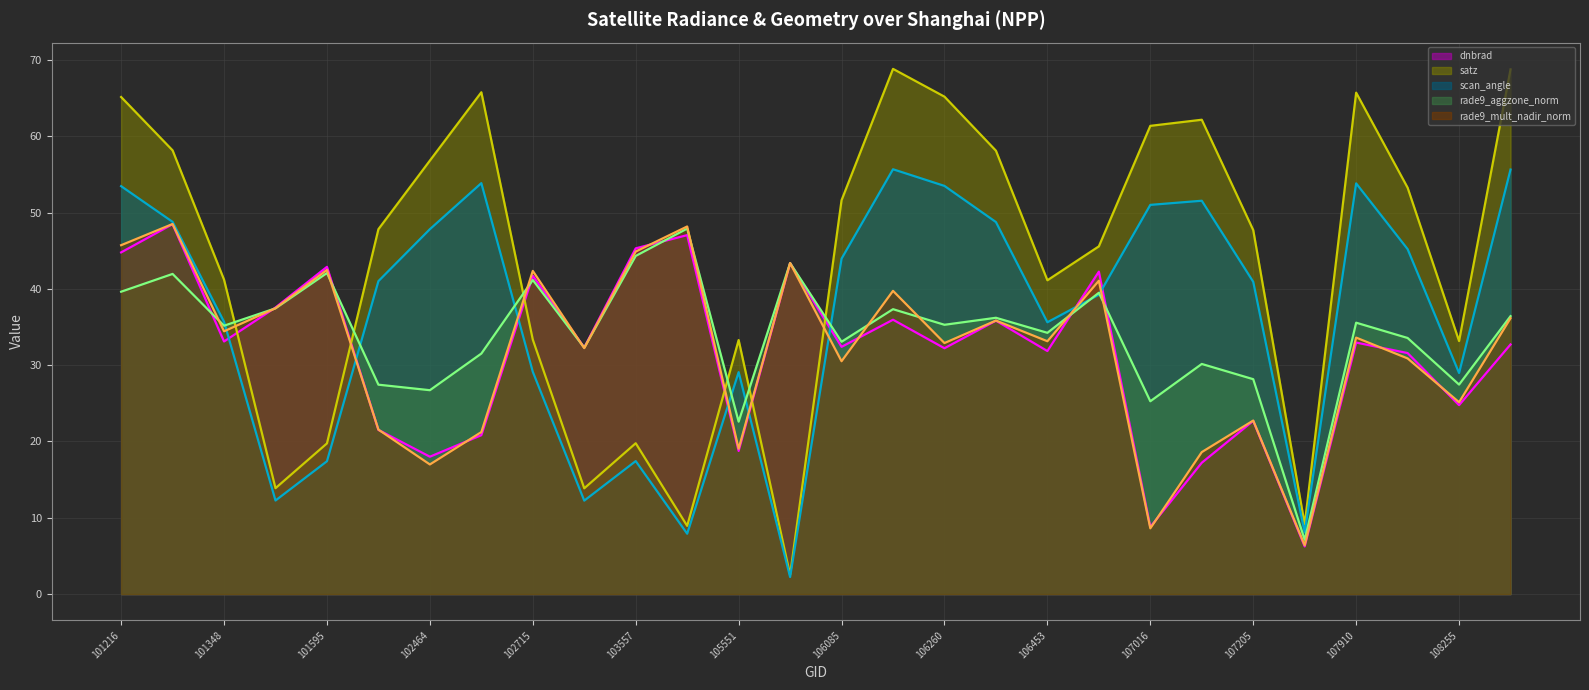

What is the total value across all series at 102715?

187.7